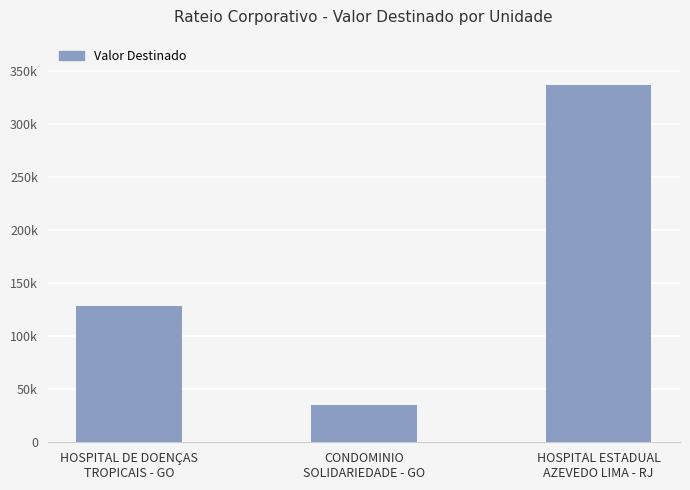

What is the label of the 1st bar from the left?

HOSPITAL DE DOENÇAS
TROPICAIS - GO